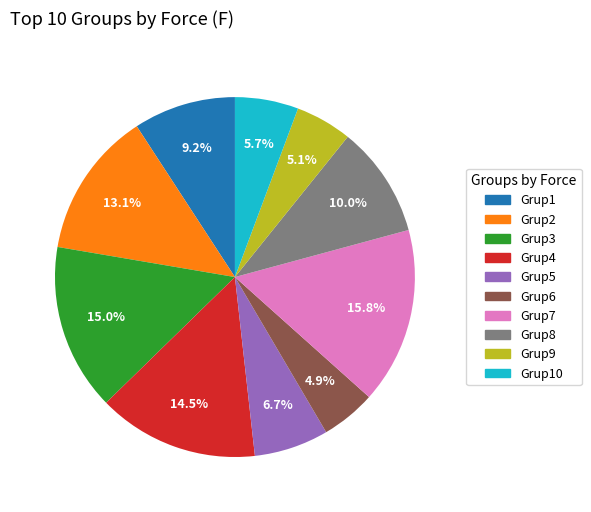

Does any single category account for the majority?

No